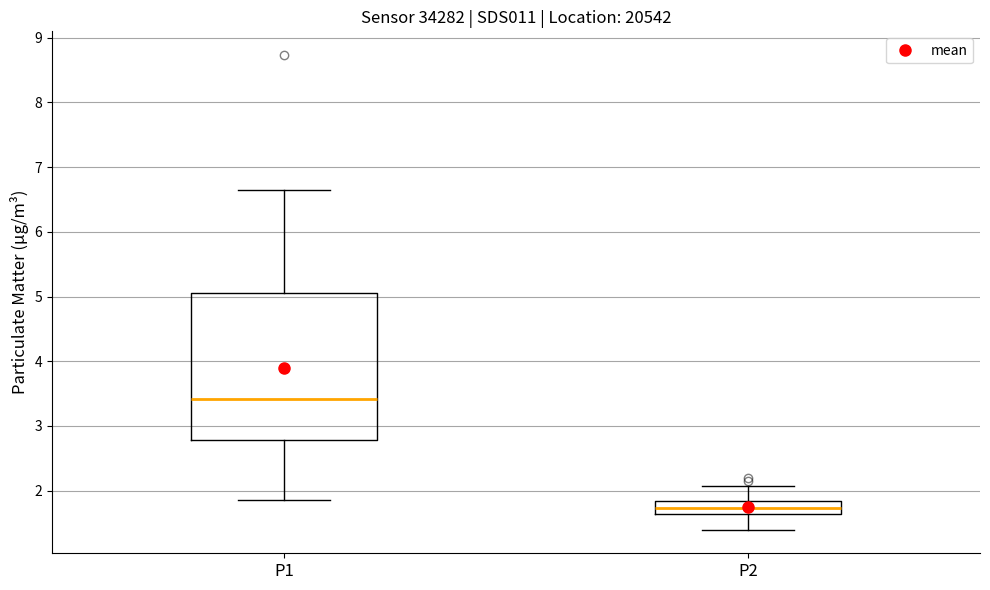

Which box has the lowest median line?

P2